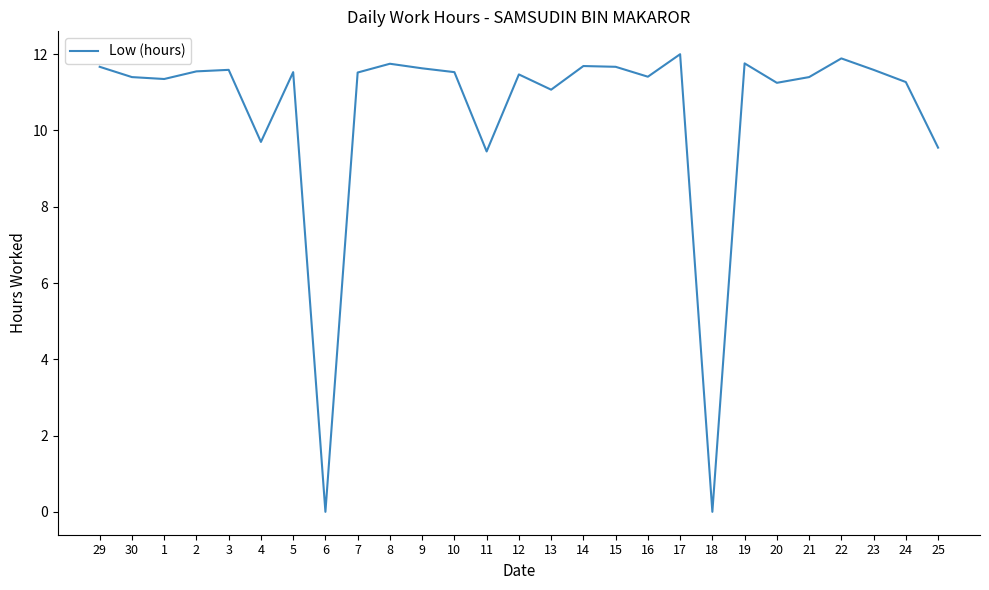

What is the ratio of the value at 5 to the value at 16?

1.0